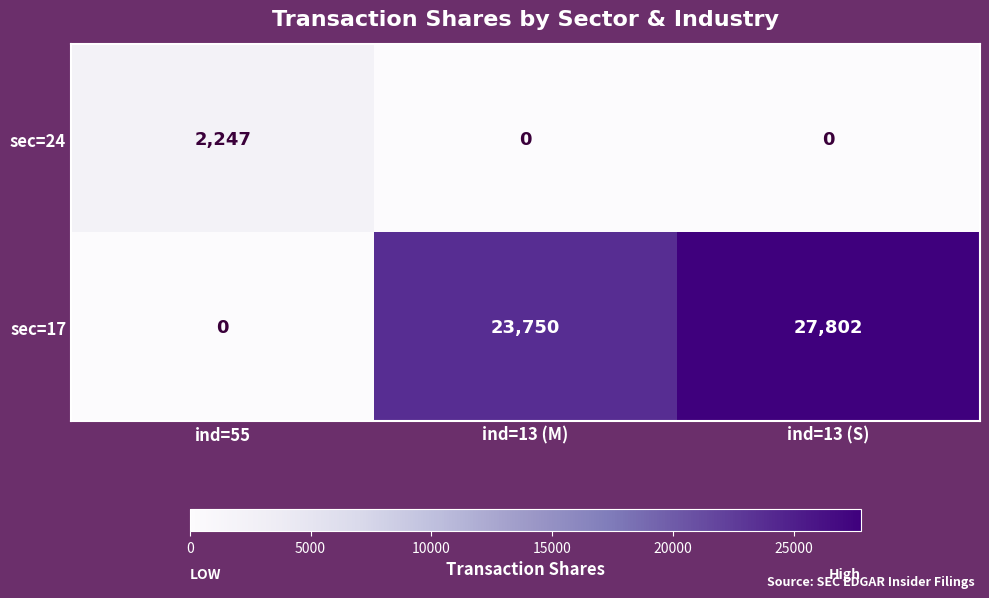

Is it true that sec=24 equals 1476 at ind=55?

False